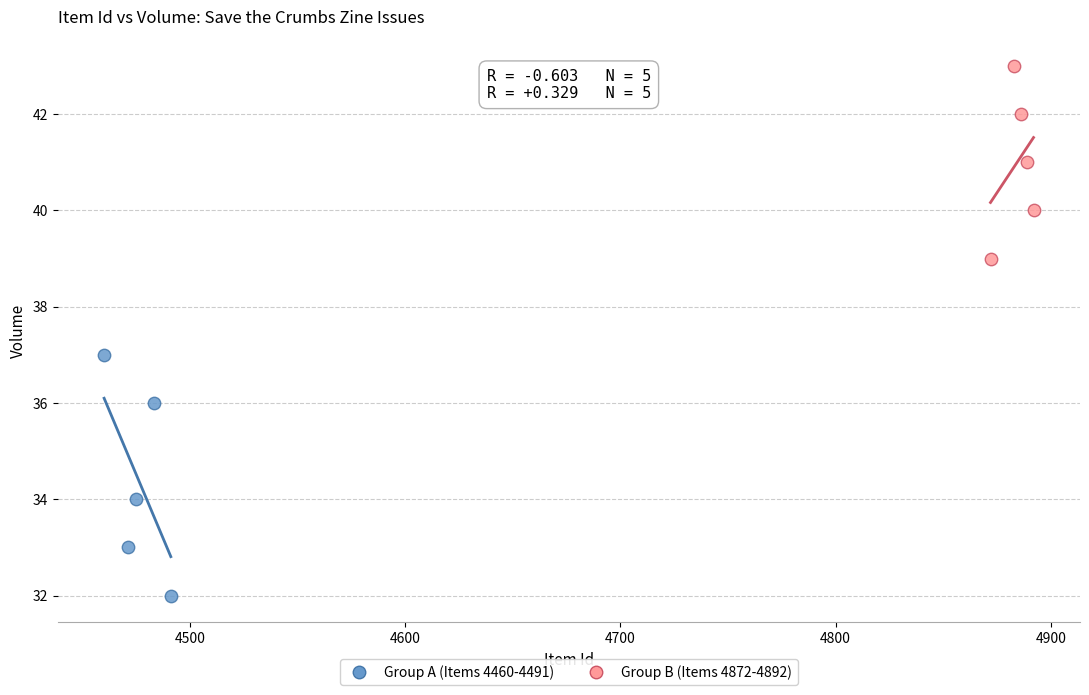

Which series has the widest spread of Y values?

Group A (Items 4460-4491)